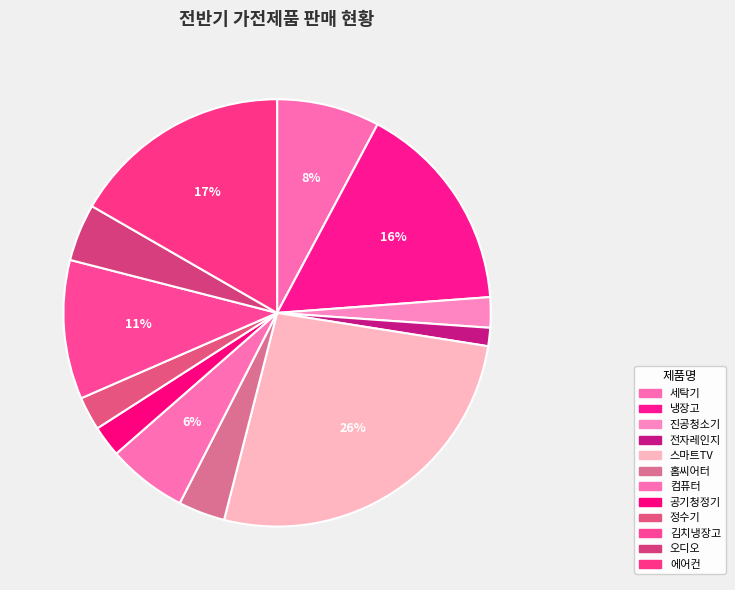

Which has a higher value, 김치냉장고 or 홈씨어터?

김치냉장고